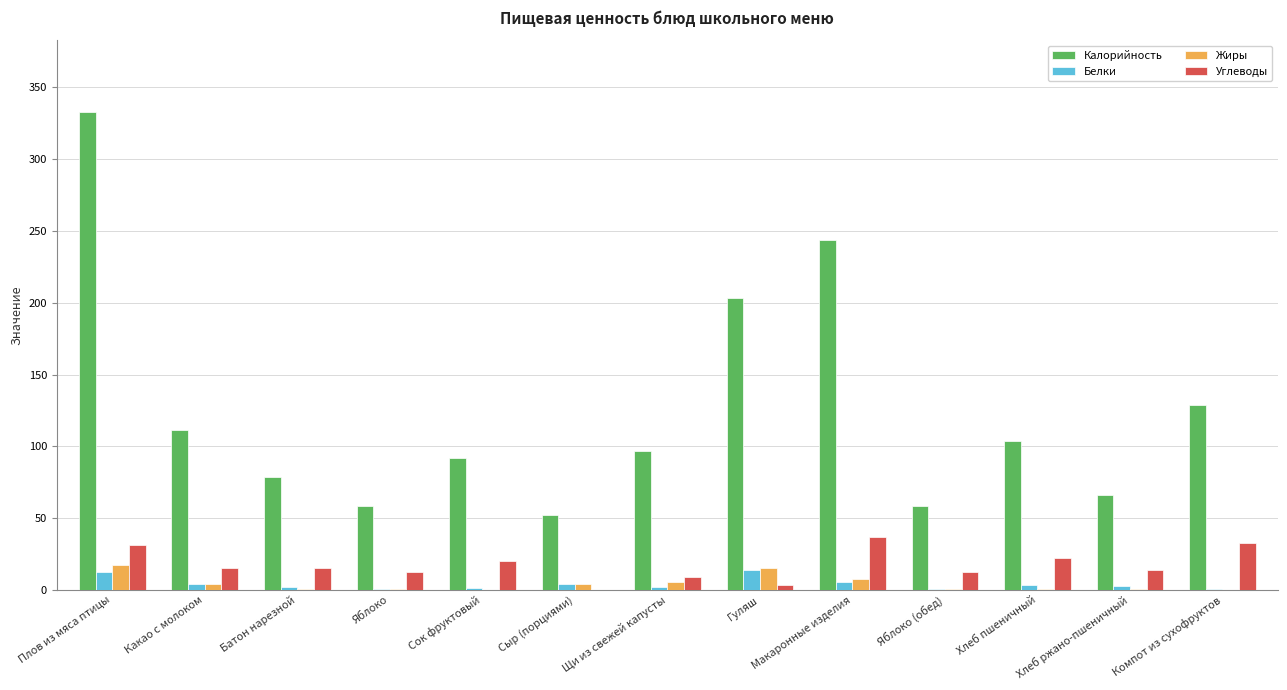

What is the sum of all Жиры values?

56.9